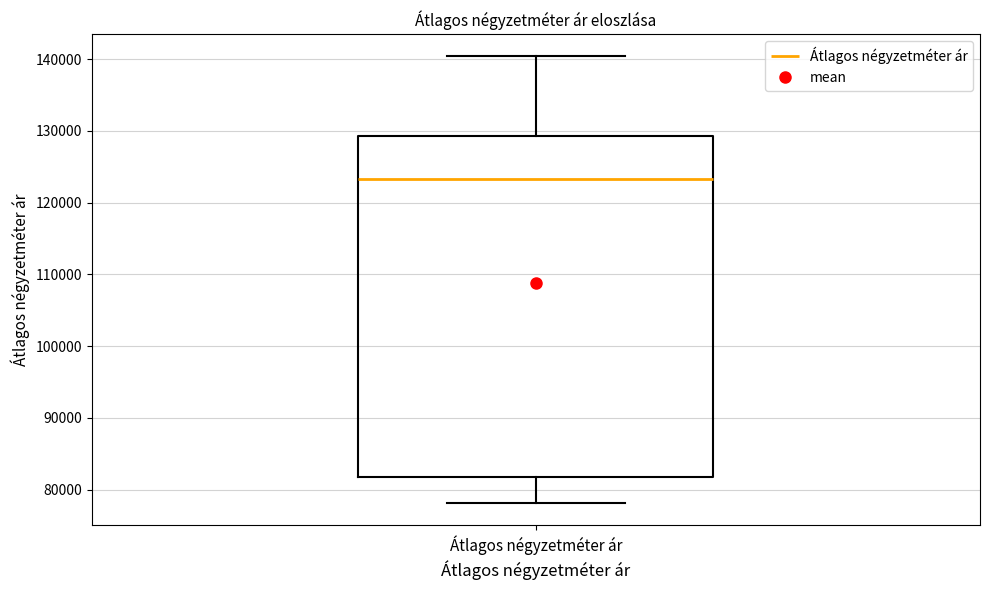

Transcribe this box plot: give where the median line is, the range the box spans, and where the two whiskers end, as read against the y-axis. The values are not printed on the chart, so give them approximately, as read against the axis.

median 123000, box 82000 to 129000, whiskers 78000 to 140000